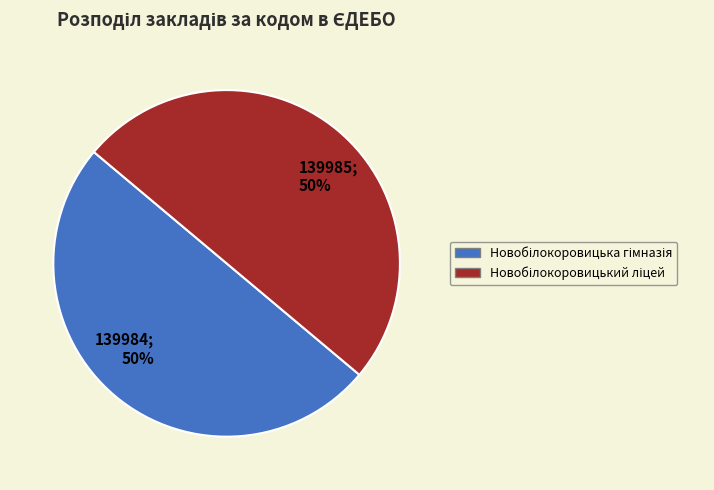

To the nearest percent, what is the average slice percentage?

50%